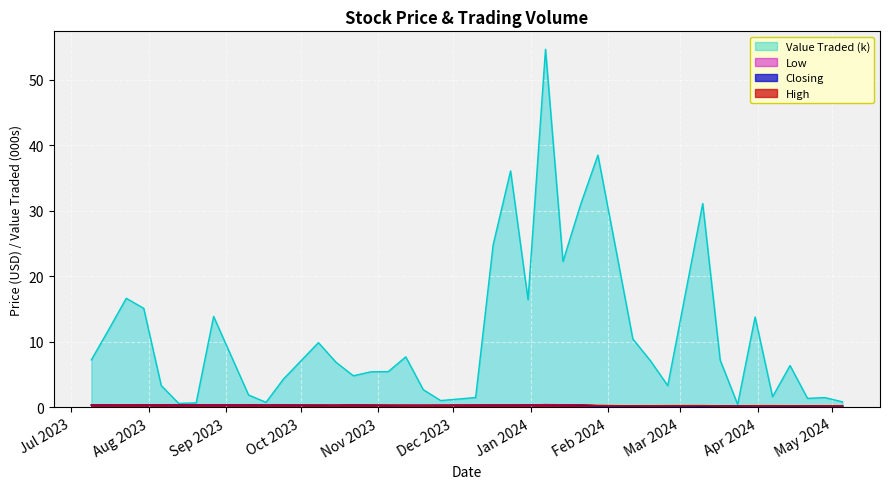

List the series in order of their peak value, highest first.

Value Traded (k), High, Closing, Low